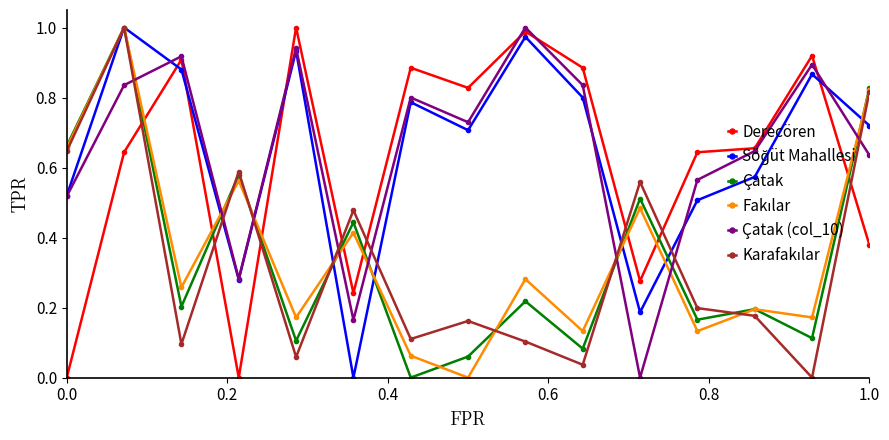

Which series ends up on top after the final intersection of Çatak (col_10) and Derecören?

Çatak (col_10)